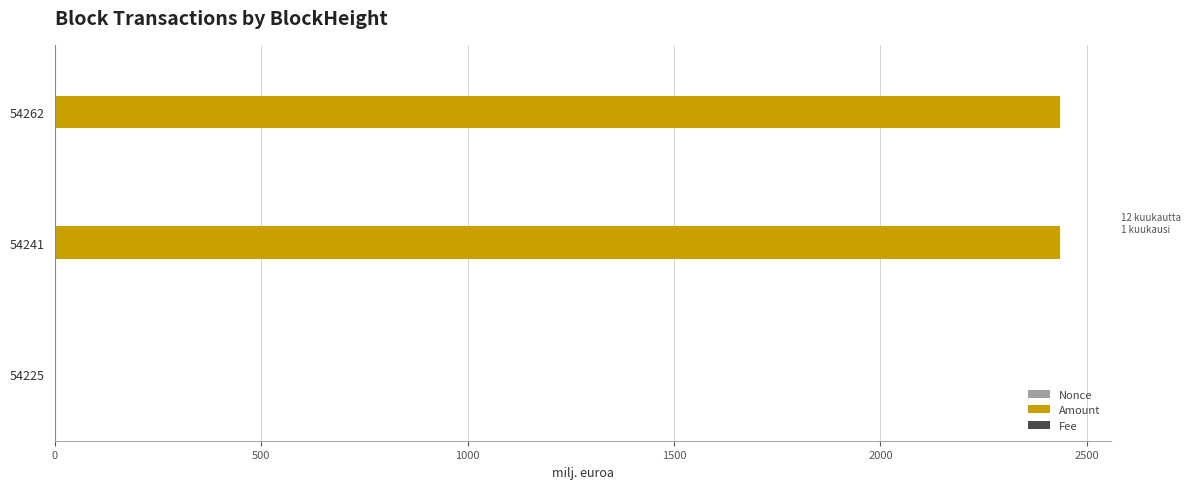

Which series has the largest total across all categories?

Amount